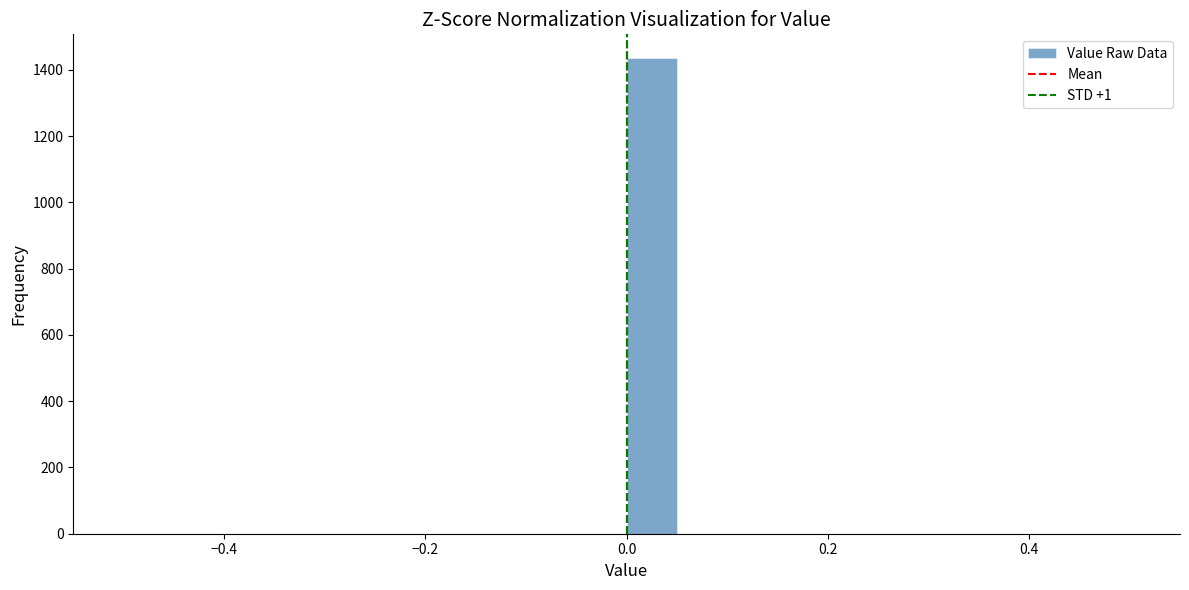

Read against the x-axis, roughly where is the centre of the tallest bar?

0.02